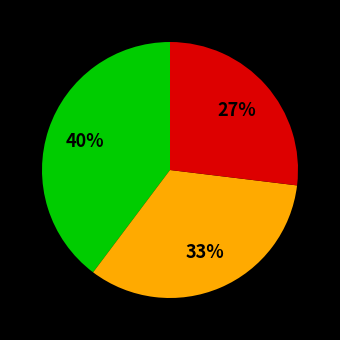

To the nearest percent, what is the average slice percentage?

33%